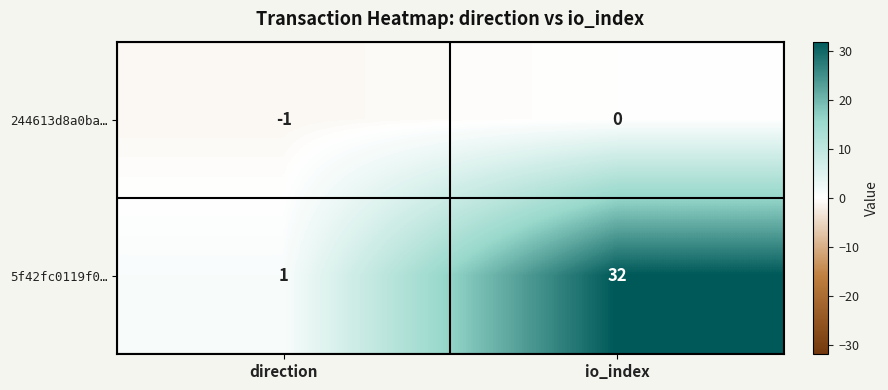

What is the maximum value shown in the chart?

32